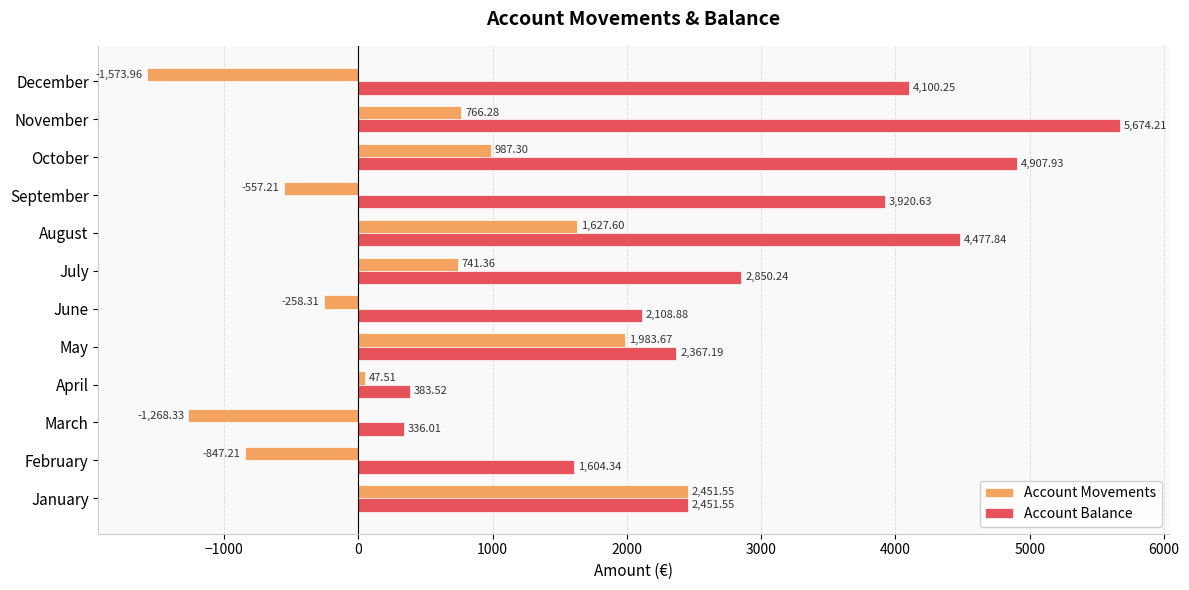

Which series has the largest total across all categories?

Account Balance